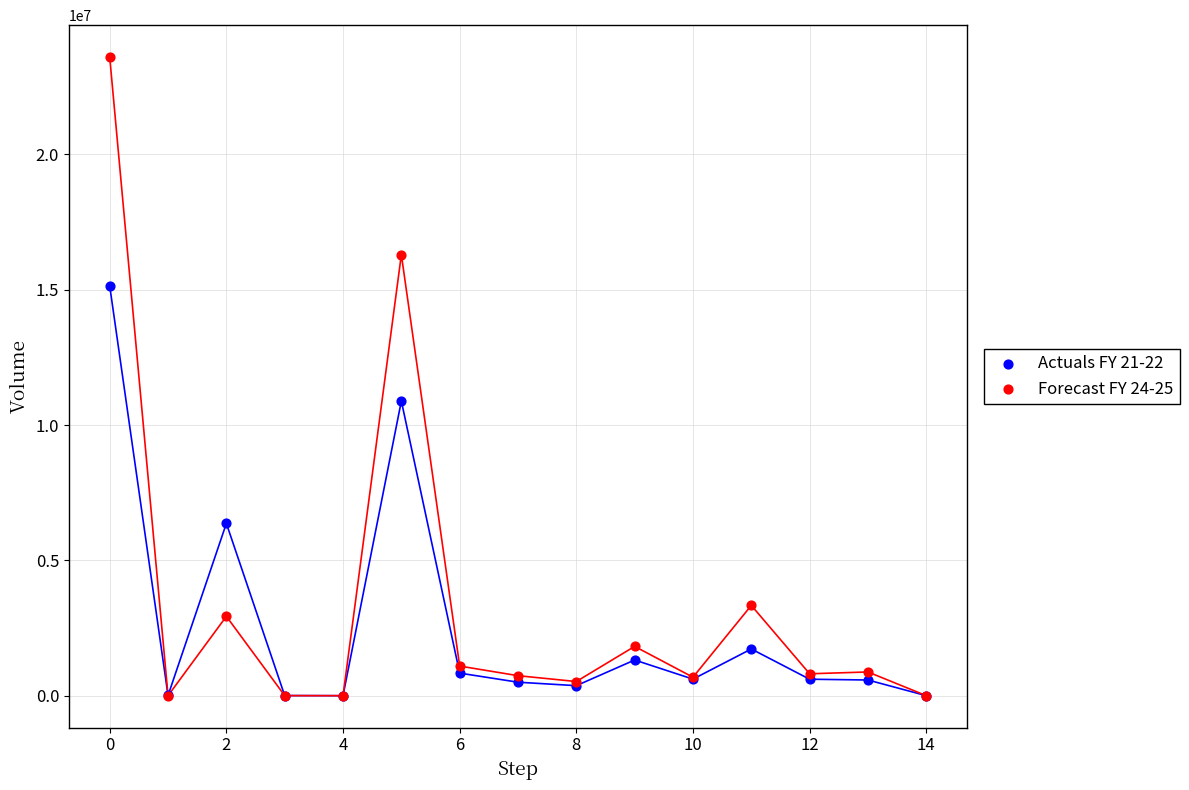

Across all series, what Y value is closest to 11796295?

10886091